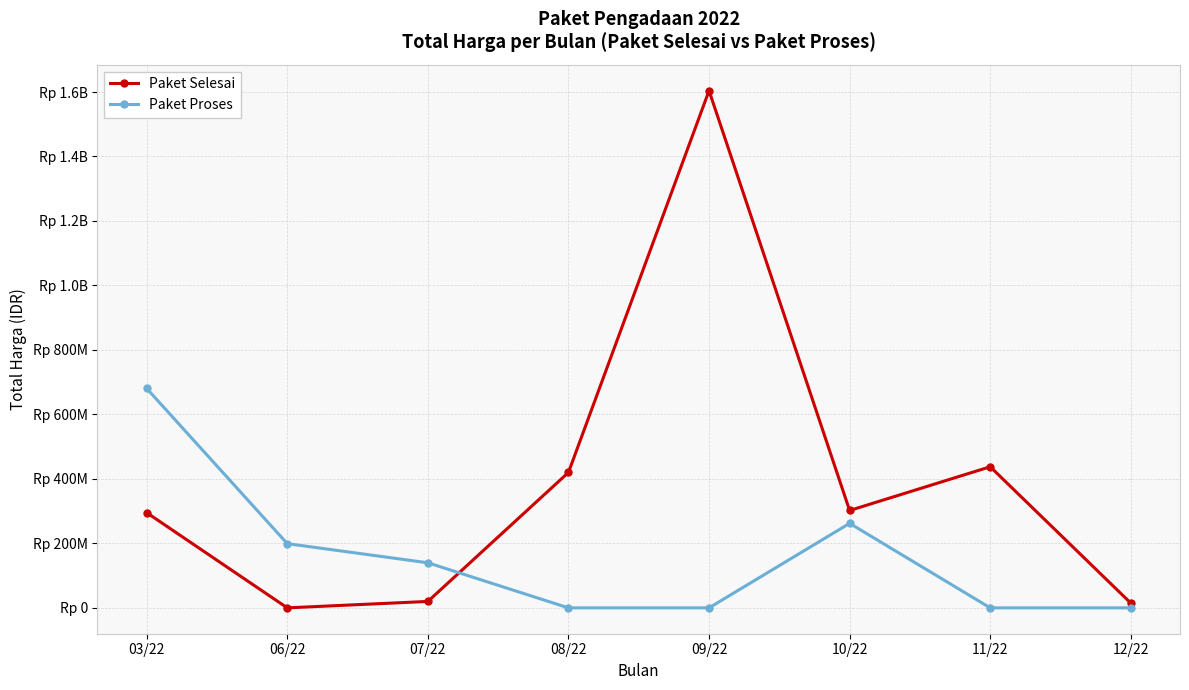

Reading left to right, list all the values displayed in this chart.

Paket Selesai: 295272245	0	19950000	420075000	1604159000	302053000	437660000	14750000
Paket Proses: 680557780	199200000	139800000	0	0	262118150	0	0